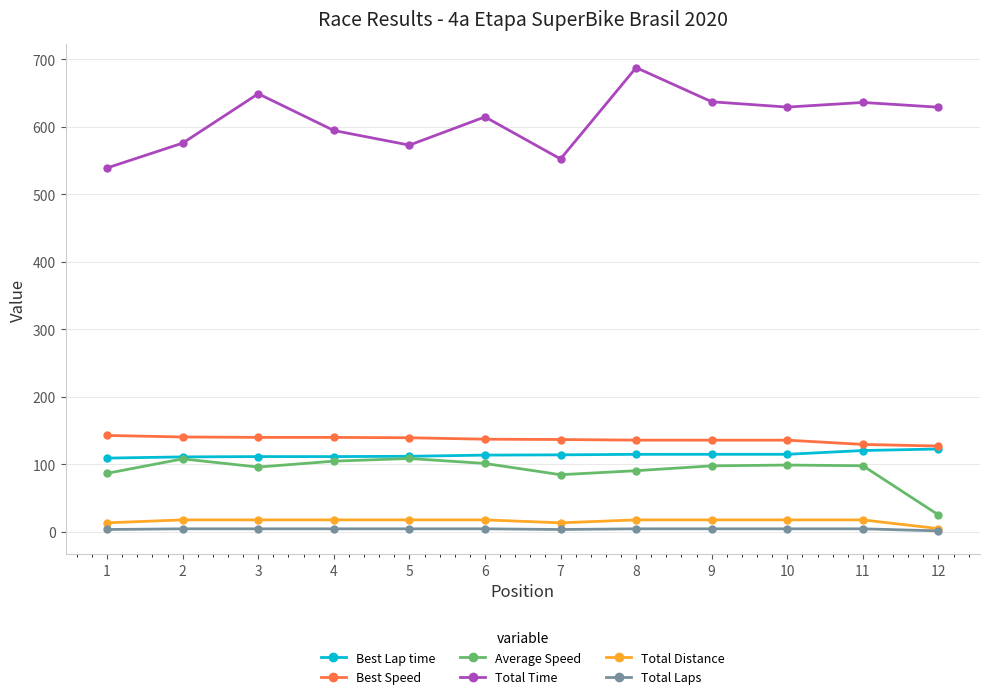

The value of Best Speed at 9 is 135.5. True or false?

True